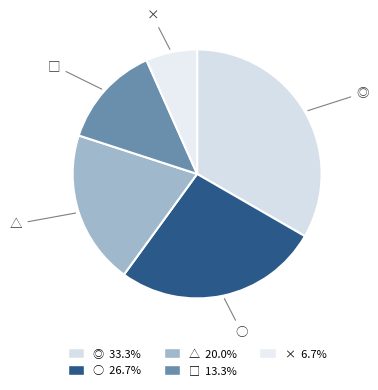

Is there any slice that represents more than half of the pie?

No